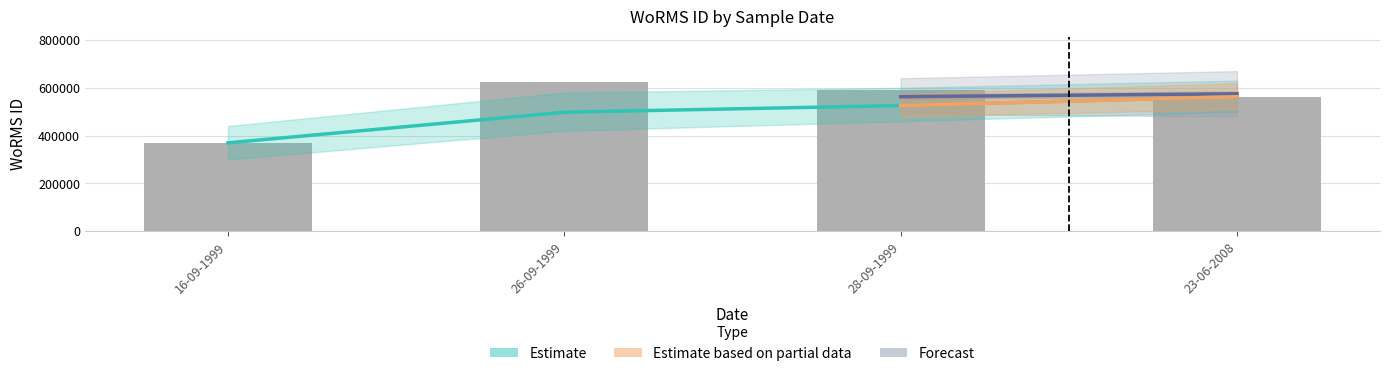

What is the minimum value shown in the chart?

369855